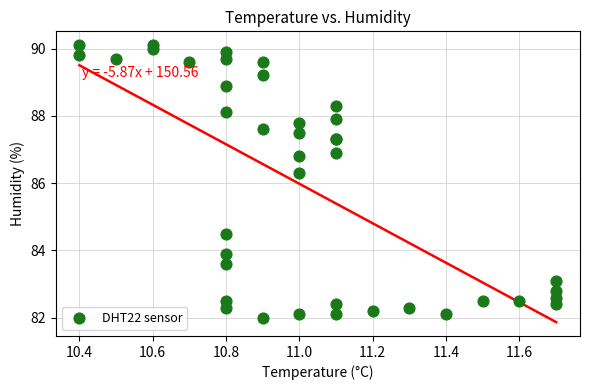

What Y value in the scatter plot is closest to 86?

86.3